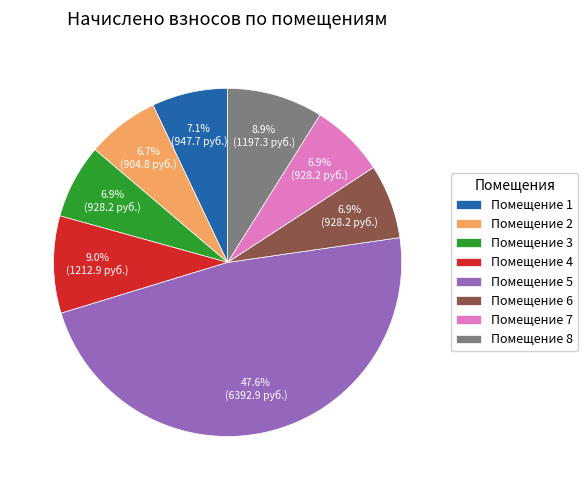

What is the largest slice in the pie chart?

Помещение 5